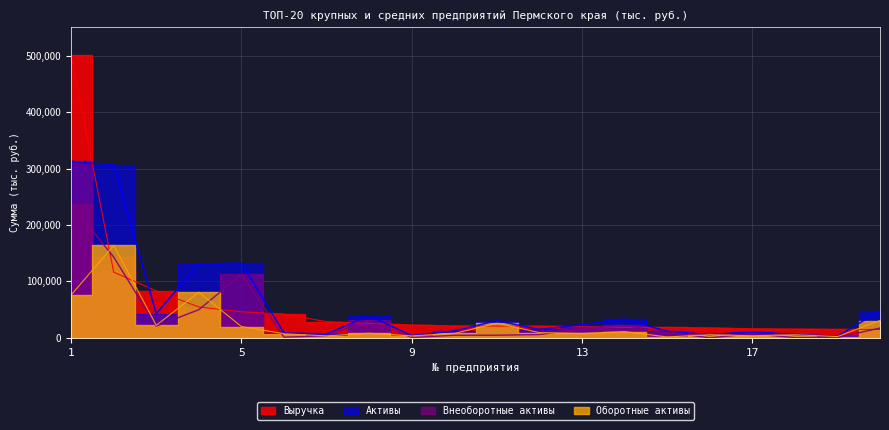

Where does the Выручка series first go above 21070348?

1